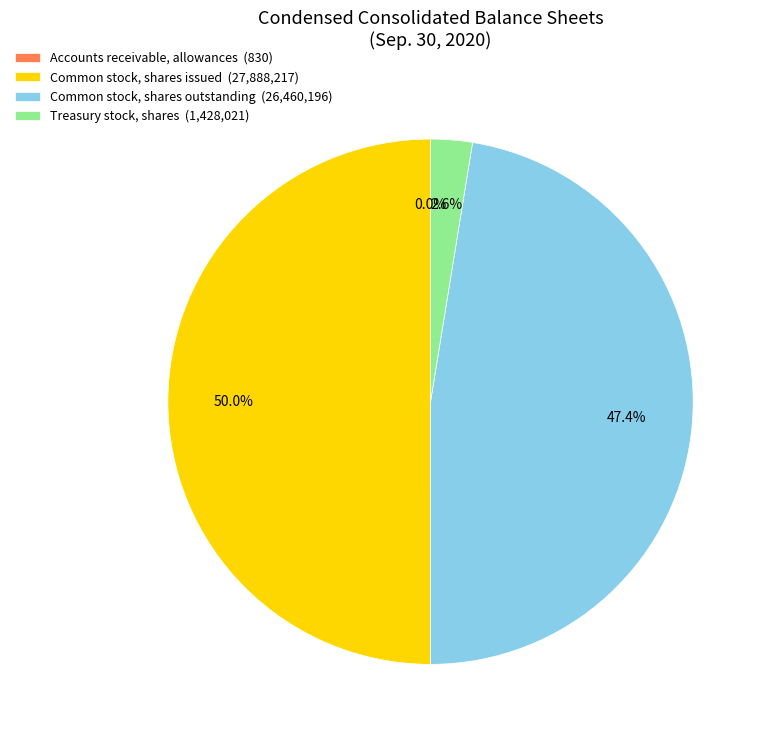

What is the largest slice in the pie chart?

Common stock, shares issued